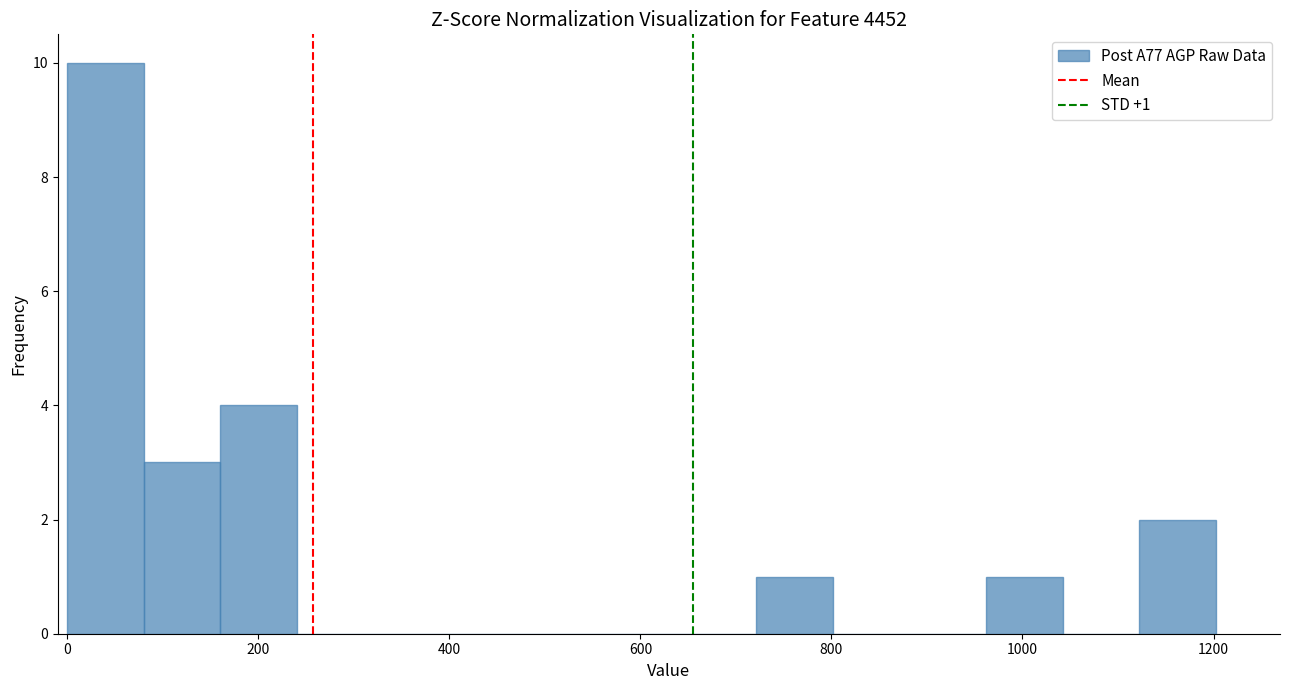

Over which range of the x-axis is the bar tallest?

0 to 80